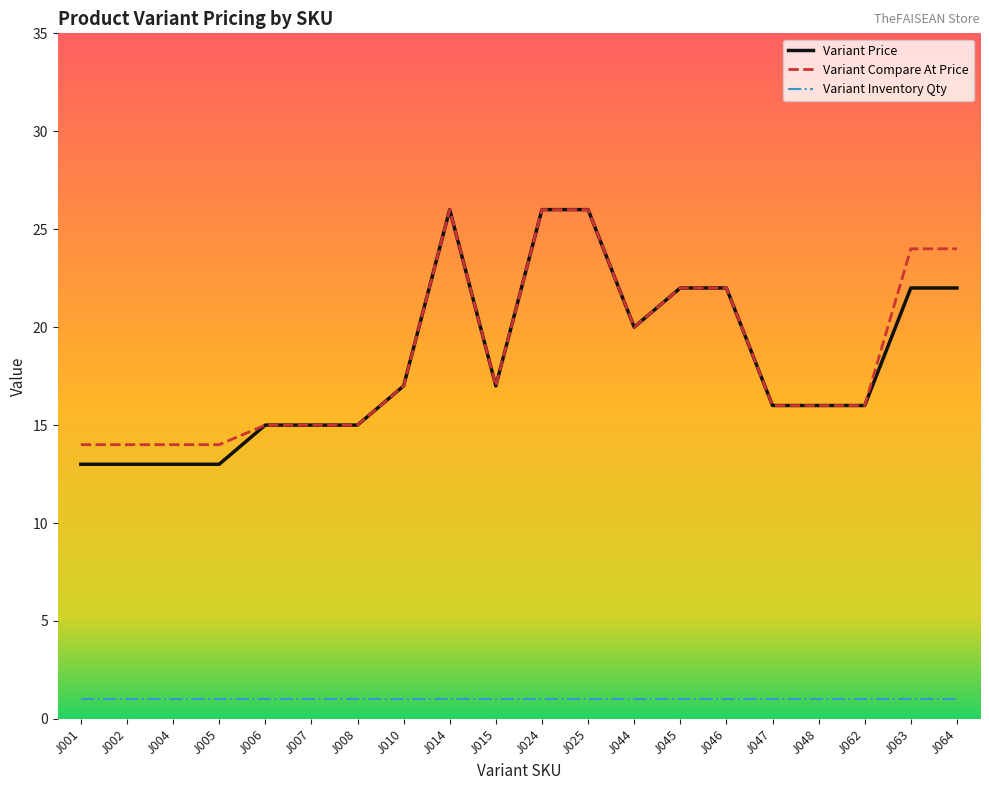

What value does the Variant Compare At Price series have at J001, to the nearest 10?

10